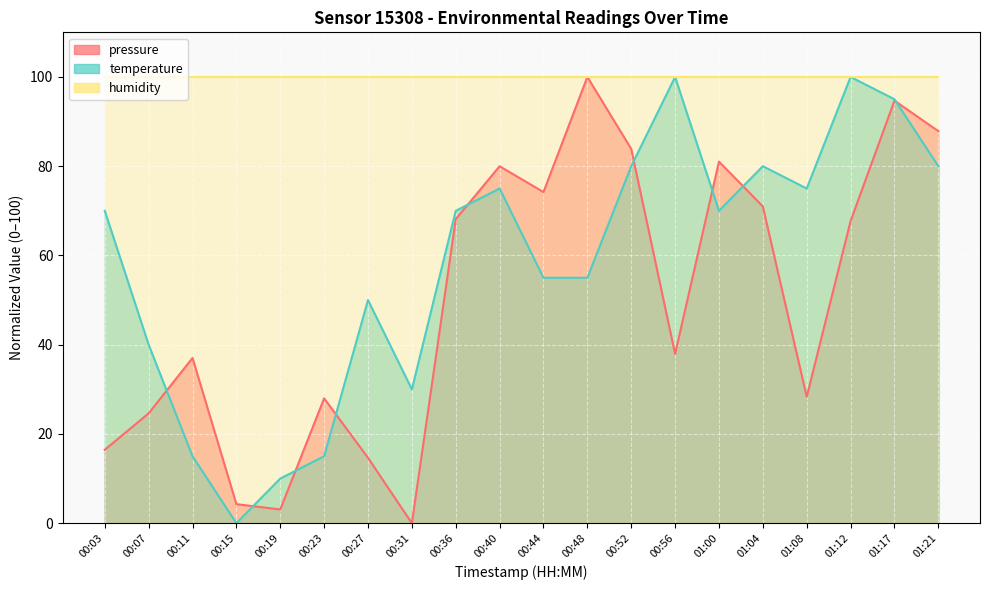

How many interior local valleys does the temperature series have?

4